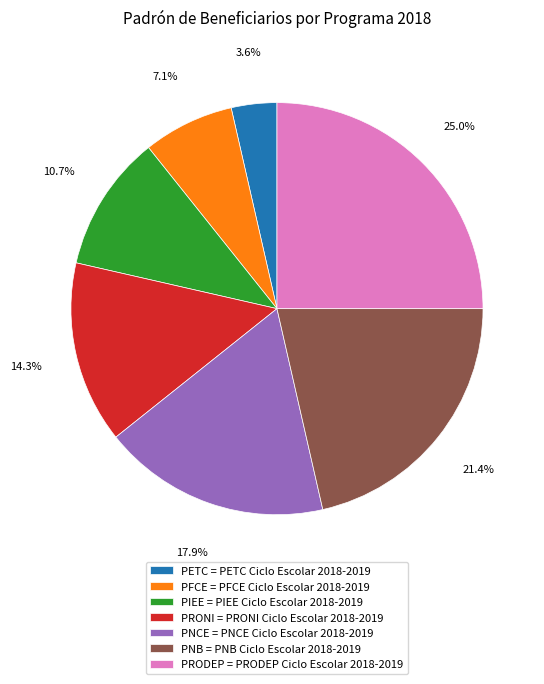

Which has a higher value, PETC = PETC Ciclo Escolar 2018-2019 or PNB = PNB Ciclo Escolar 2018-2019?

PNB = PNB Ciclo Escolar 2018-2019